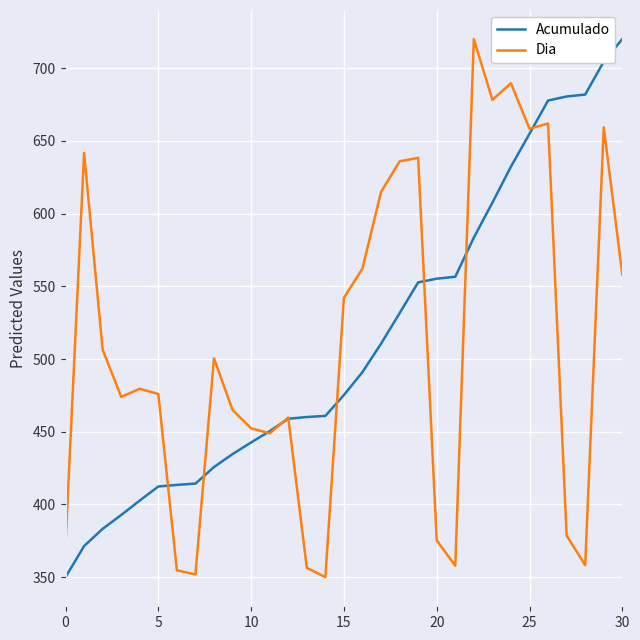

How many lines are shown in the chart?

2